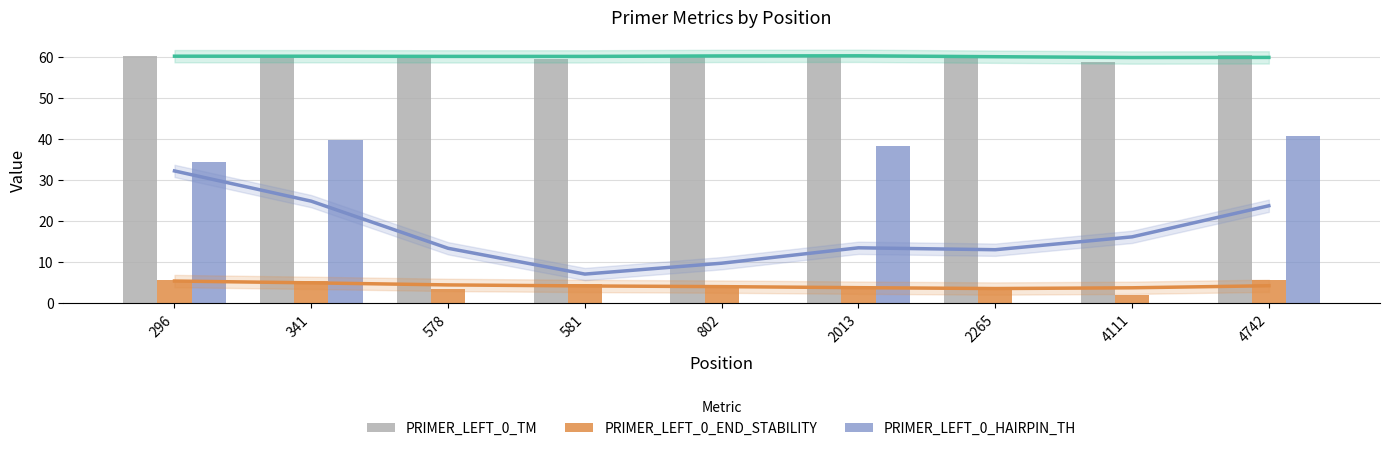

How many positive values does the PRIMER_LEFT_0_HAIRPIN_TH series have?

4